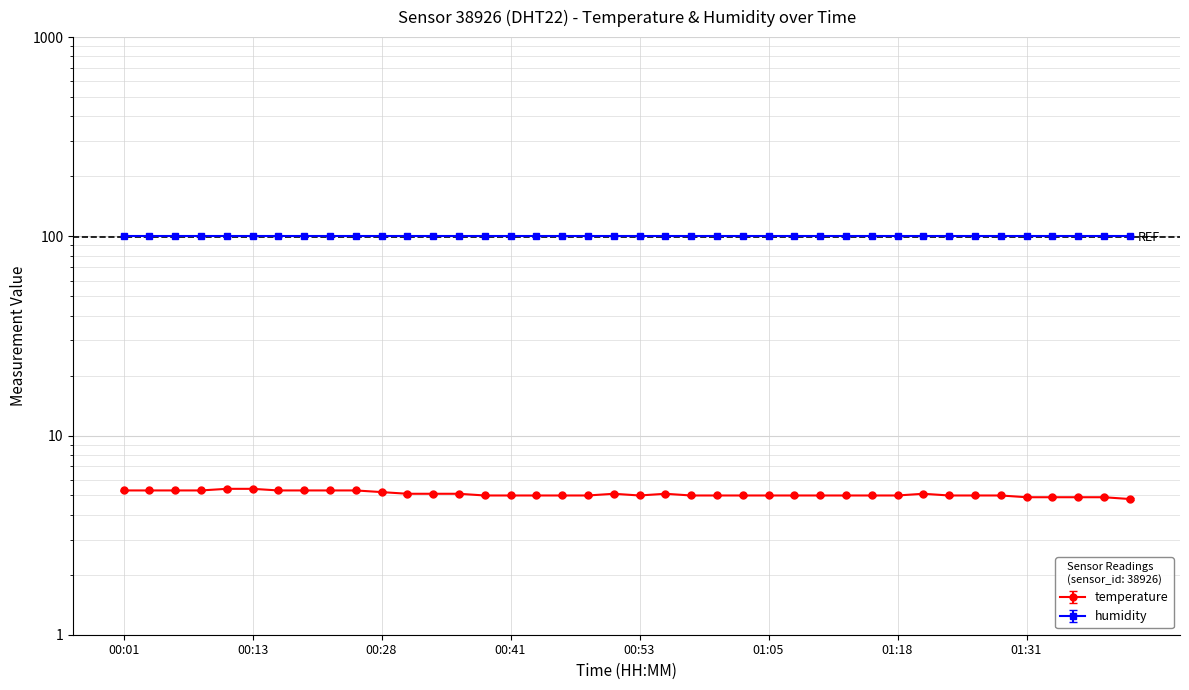

At which category does the data reach its first local valley?

00:53